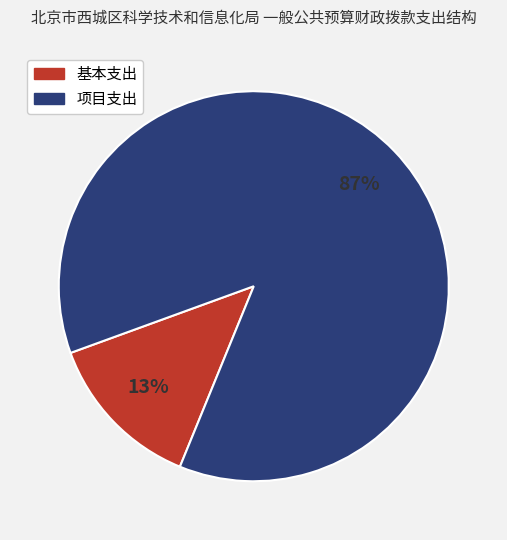

Is there a majority slice in this chart?

Yes